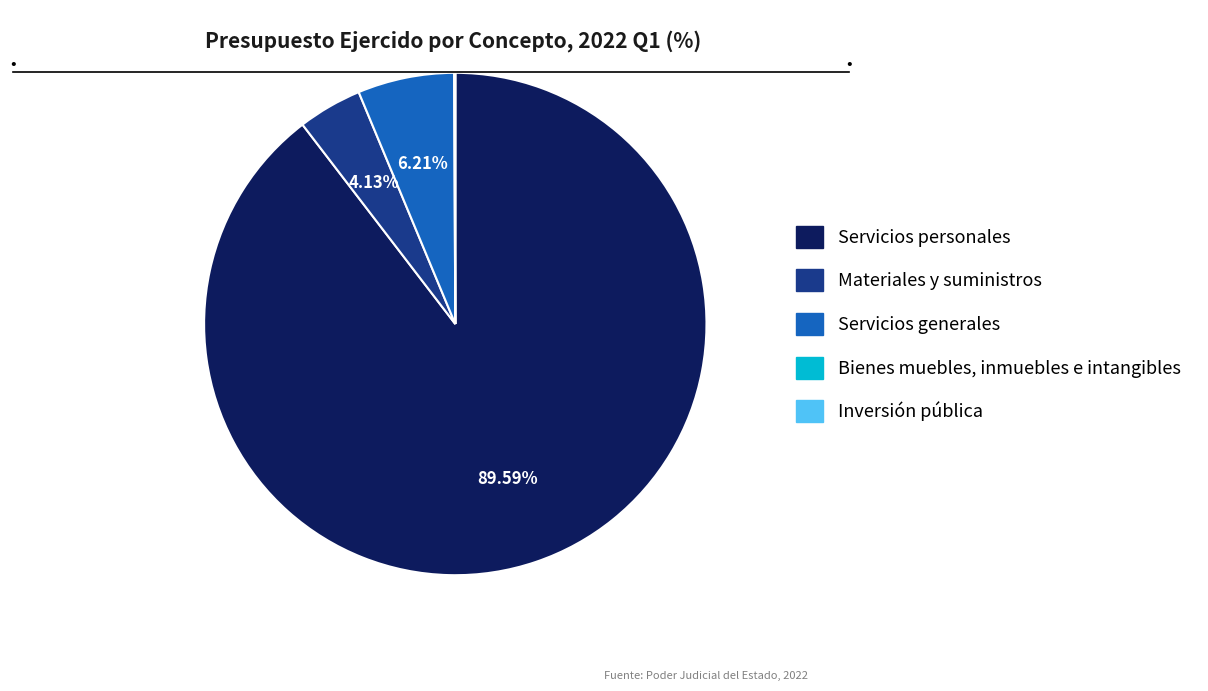

To the nearest percent, what percentage of the pie is Materiales y suministros?

4%